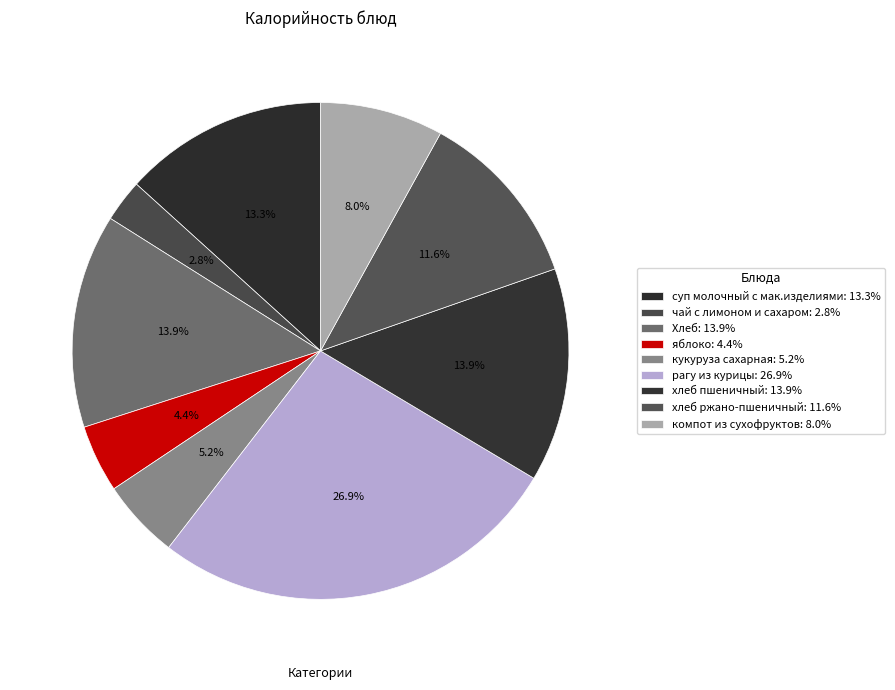

How many segments does this pie chart have?

9